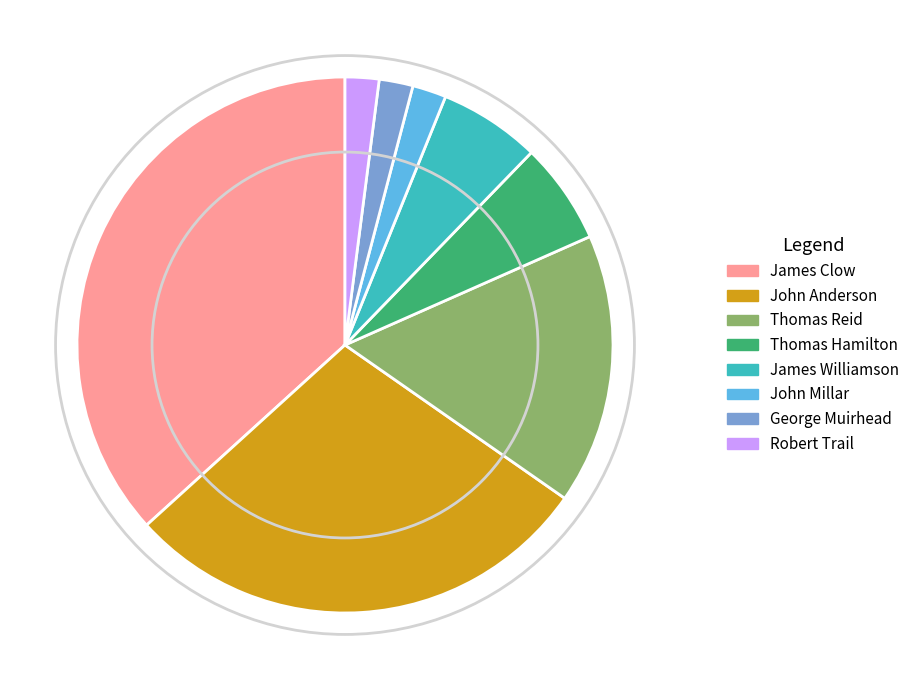

Which slice is the largest?

James Clow